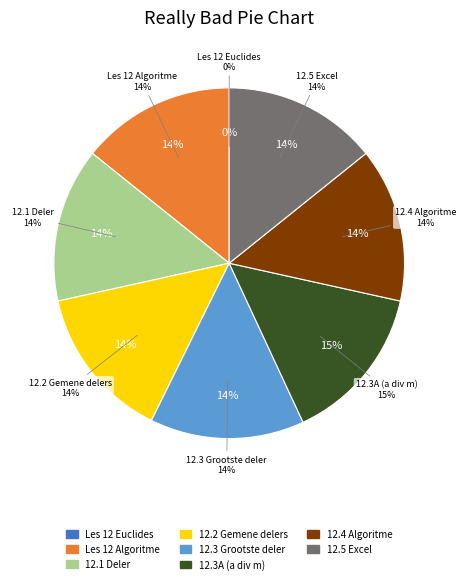

Approximately how many times larger is the value at 12.5 Het algoritme van Euclides en Excel compared to 12.2 Gemene delers?

1.0